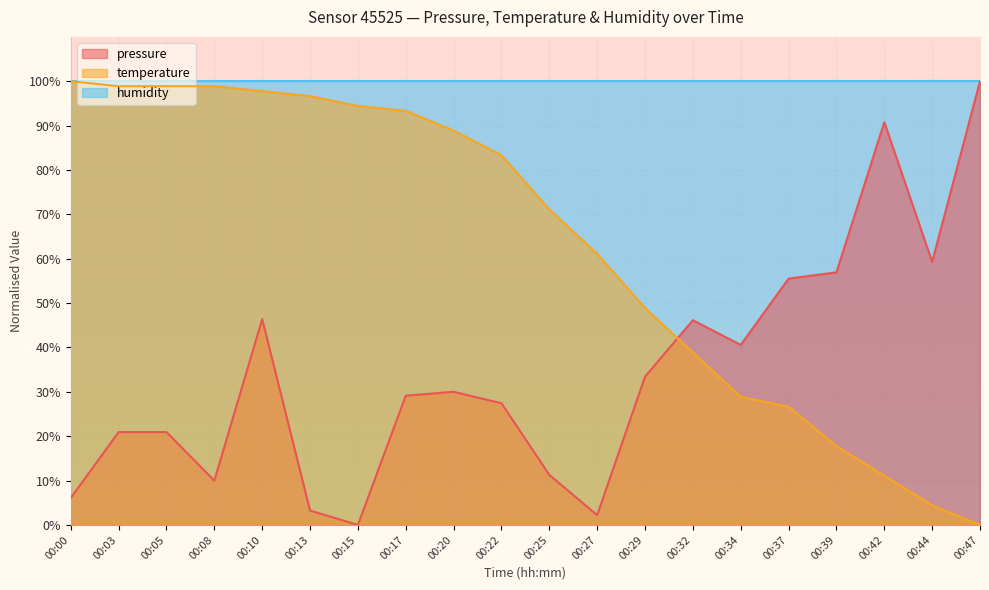

Between 00:10 and 00:34, which is larger?

00:10